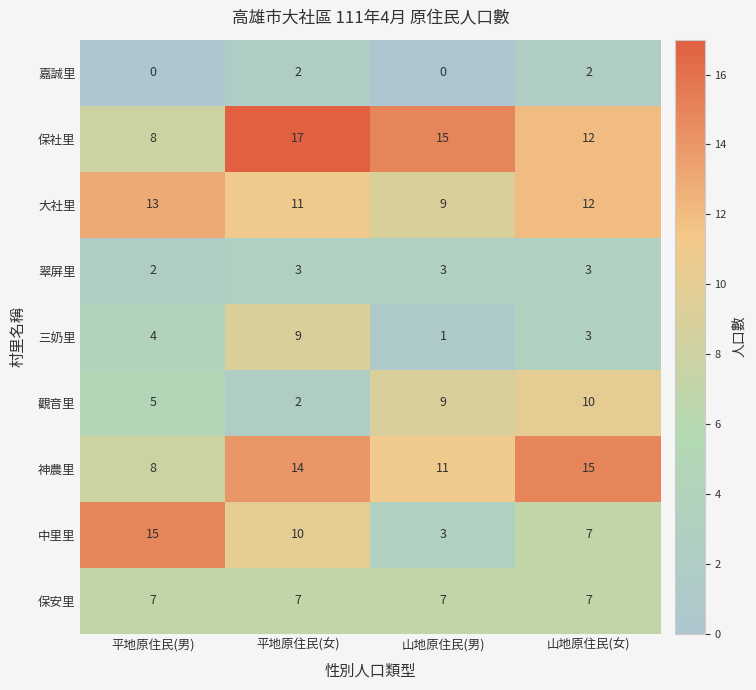

True or false: 翠屏里 has a value of 5 at 山地原住民(男).

False